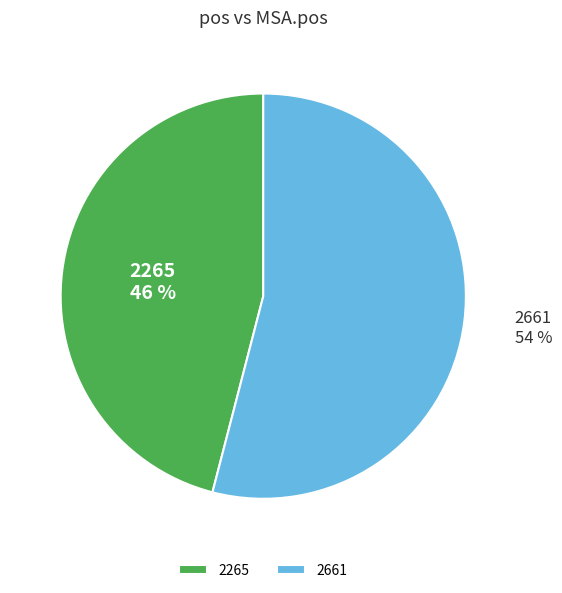

To the nearest percent, what is the average slice percentage?

50%